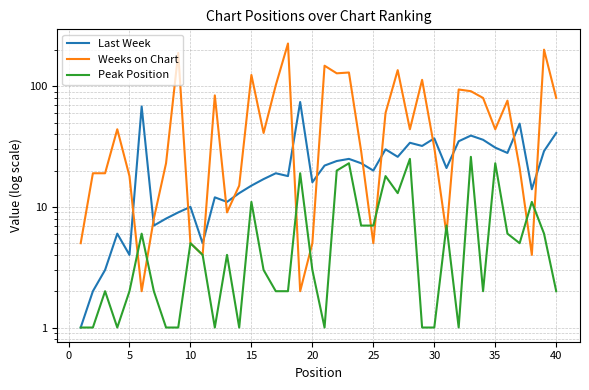

List the series in order of their overall mean, lowest first.

Peak Position, Last Week, Weeks on Chart